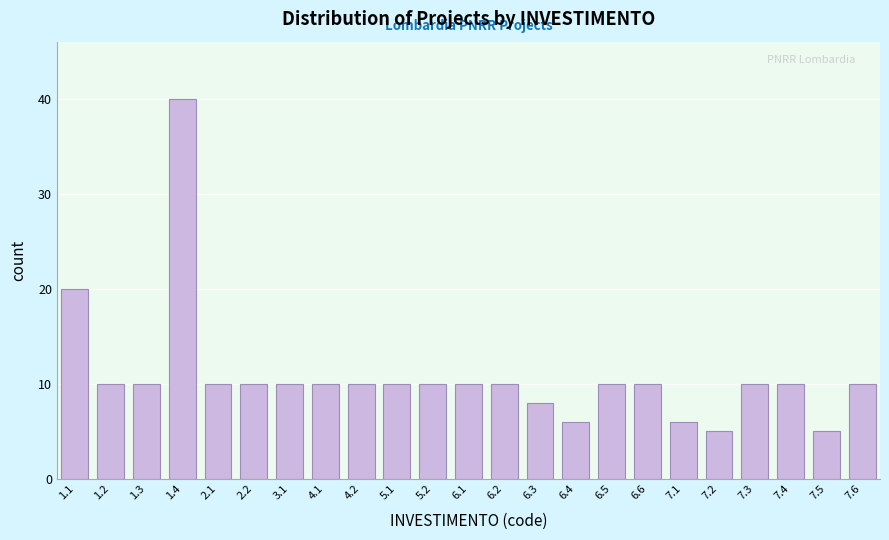

Reading right to left, extract all data points from this chart.

10	5	10	10	5	6	10	10	6	8	10	10	10	10	10	10	10	10	10	40	10	10	20